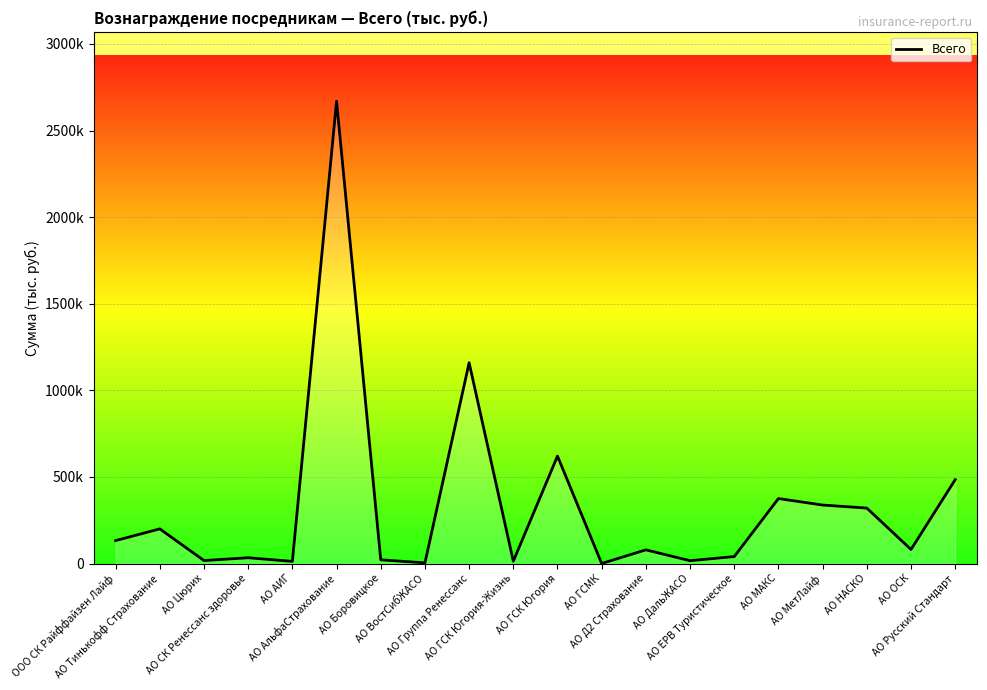

The value at АО ДальЖАСО is 16209.4. True or false?

True